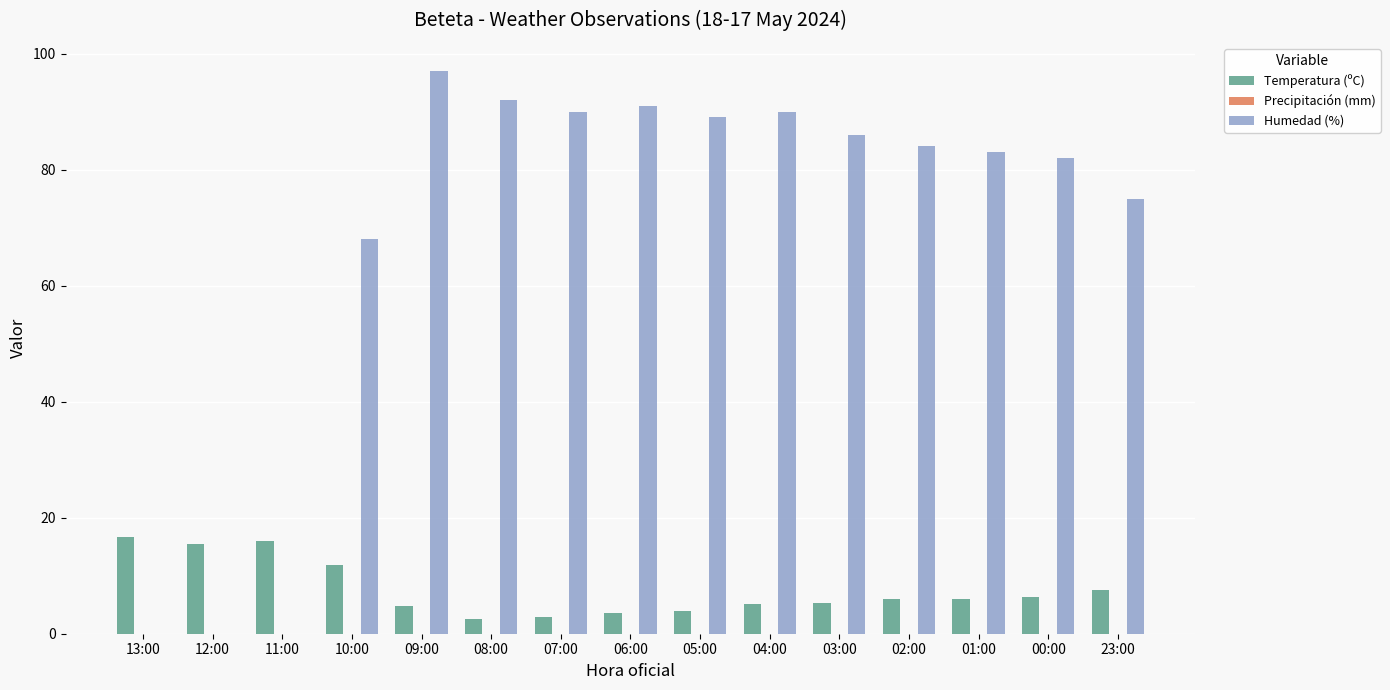

What is the sum of all Humedad (%) values?

1027.0